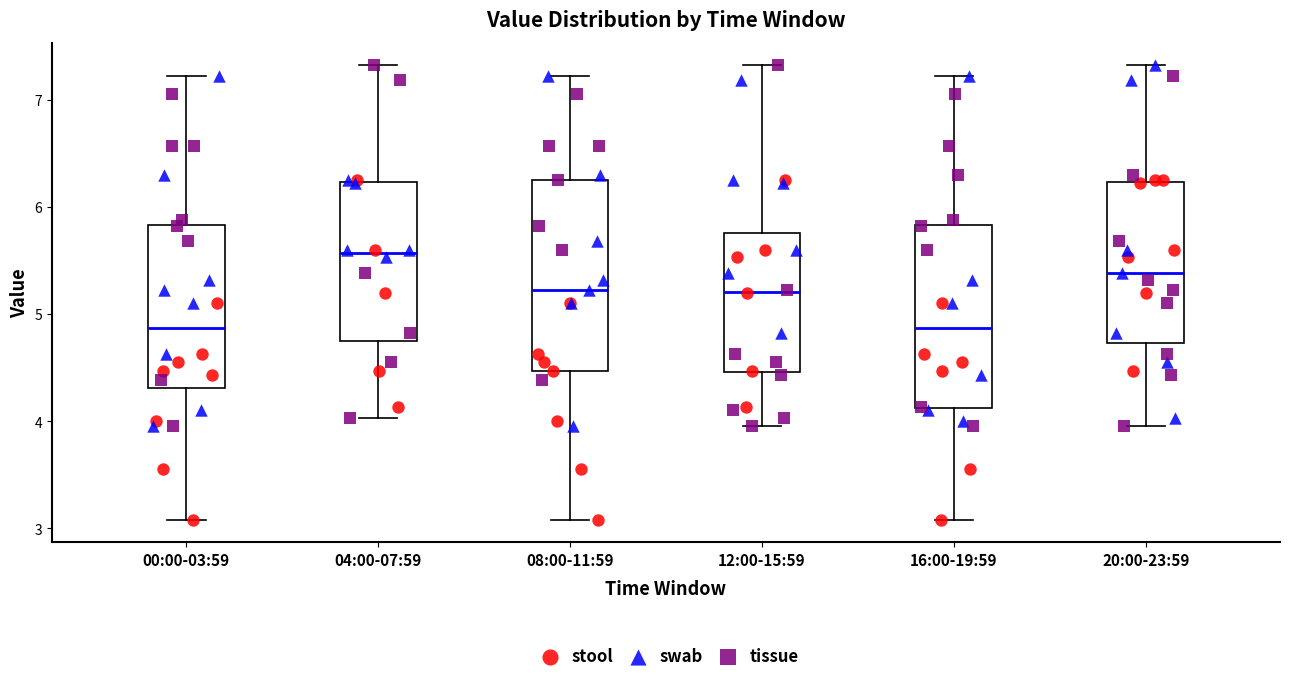

Reading left to right, read every box against the y-axis: the position of its median line, the range the box covers, and the ends of its whiskers. The values are not printed on the chart, so give them approximately, as read against the axis.

00:00-03:59: median 4.9, box 4.3 to 5.8, whiskers 3.1 to 7.2
04:00-07:59: median 5.6, box 4.8 to 6.2, whiskers 4.0 to 7.3
08:00-11:59: median 5.2, box 4.5 to 6.3, whiskers 3.1 to 7.2
12:00-15:59: median 5.2, box 4.5 to 5.8, whiskers 4.0 to 7.3
16:00-19:59: median 4.9, box 4.1 to 5.8, whiskers 3.1 to 7.2
20:00-23:59: median 5.4, box 4.7 to 6.2, whiskers 4.0 to 7.3